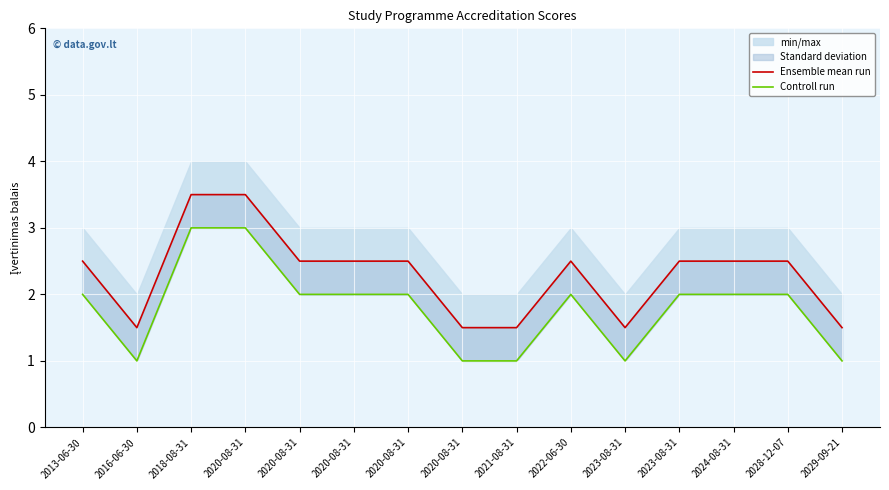

At which label does Ensemble mean run first exceed 2?

2013-06-30